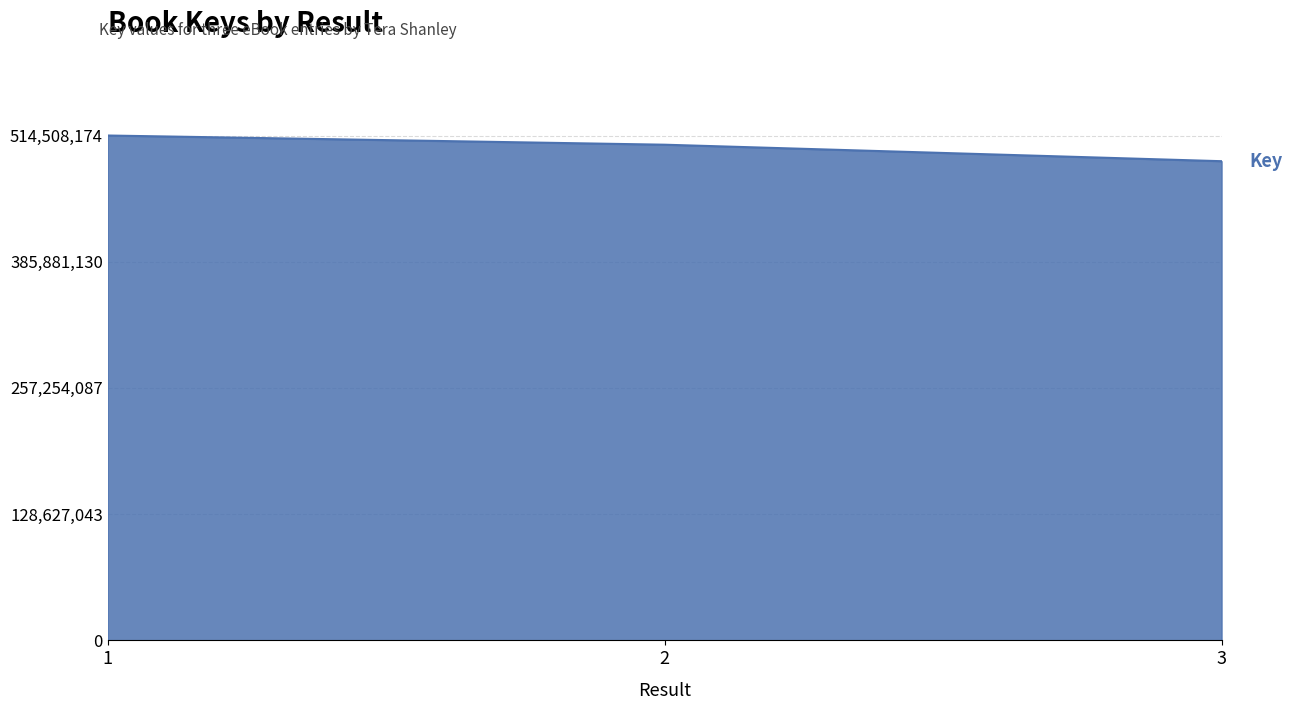

List the labels in order of value, largest first.

1, 2, 3